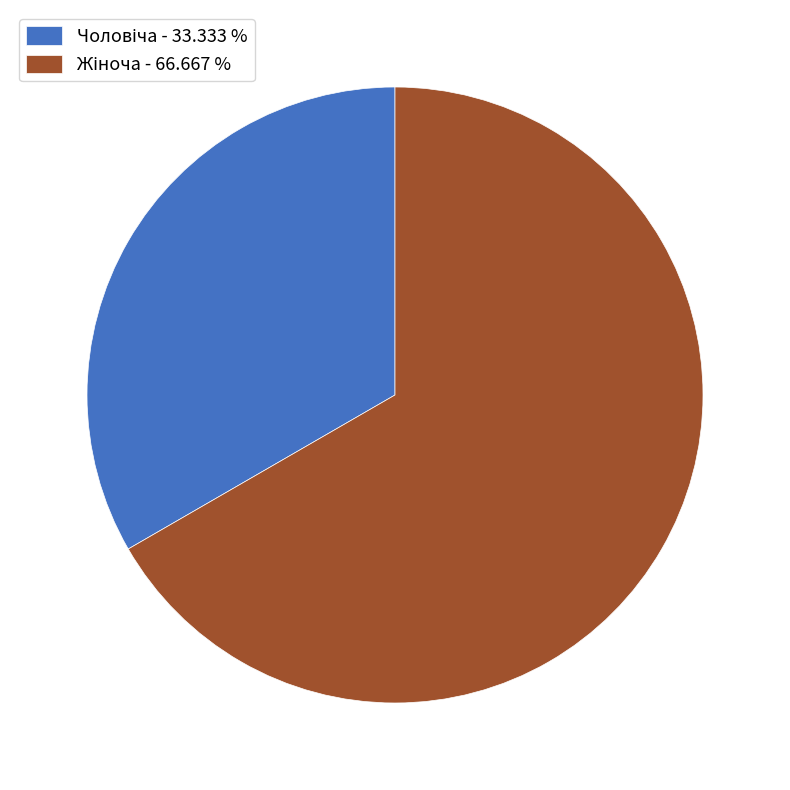

Is there any slice that represents more than half of the pie?

Yes